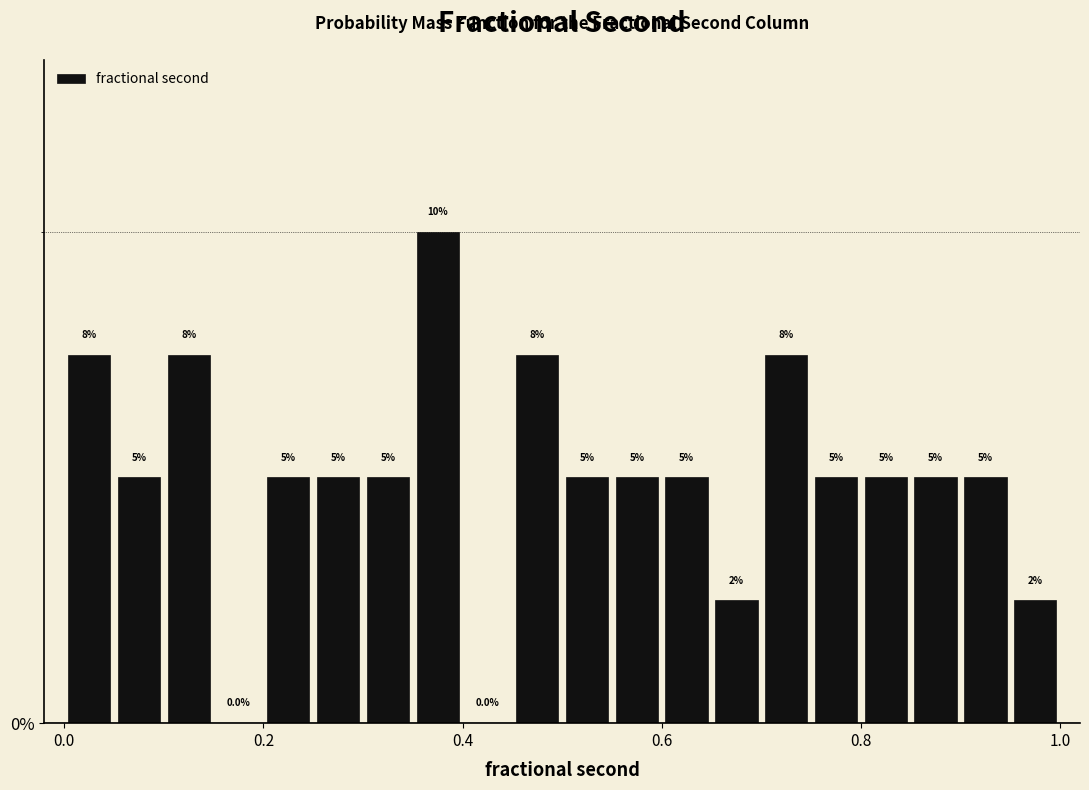

Read against the x-axis, roughly where is the centre of the tallest bar?

0.38